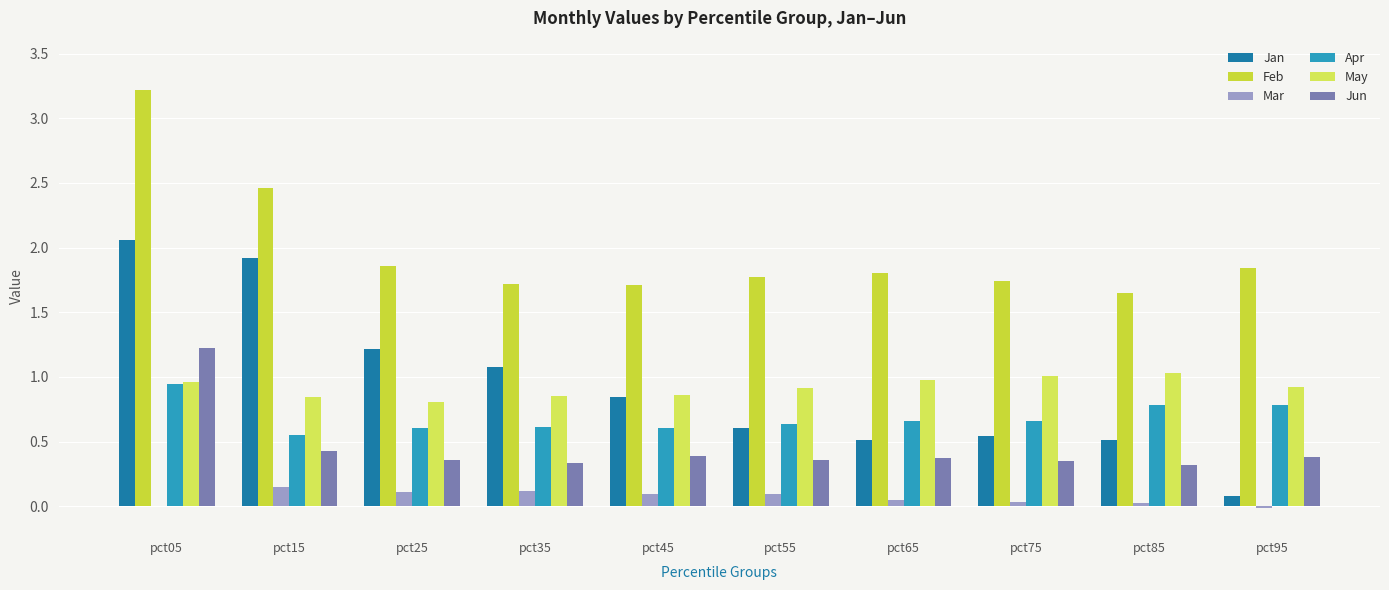

At which category is the sum across all series the highest?

pct05